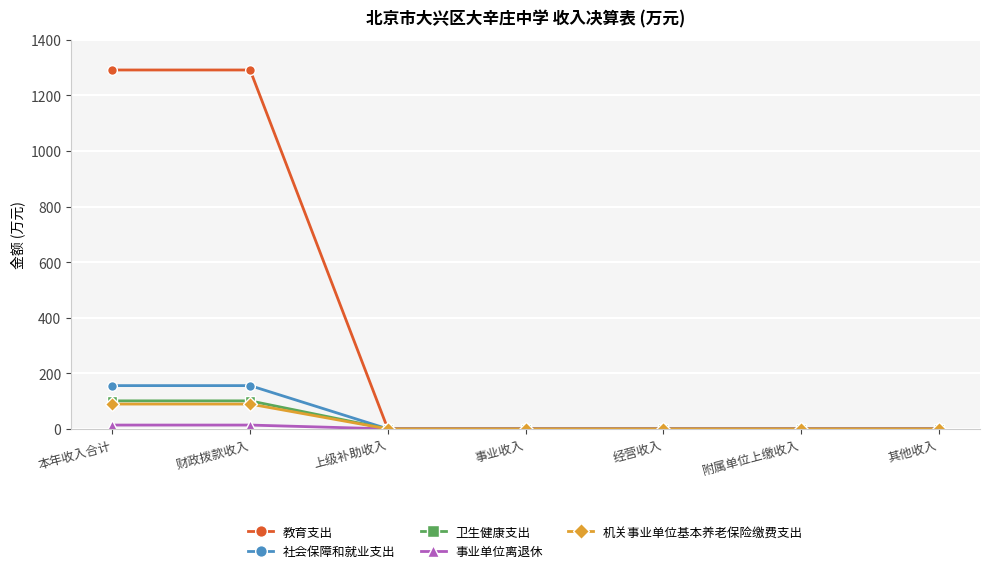

What is the label of the 6th point from the right?

财政拨款收入